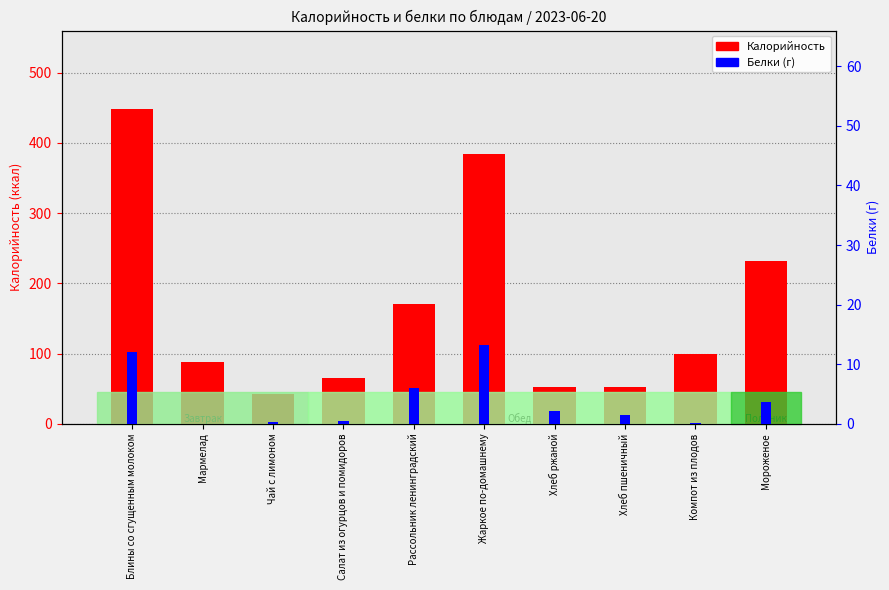

True or false: Калорийность has a value of 99.6 at Компот из плодов.

True